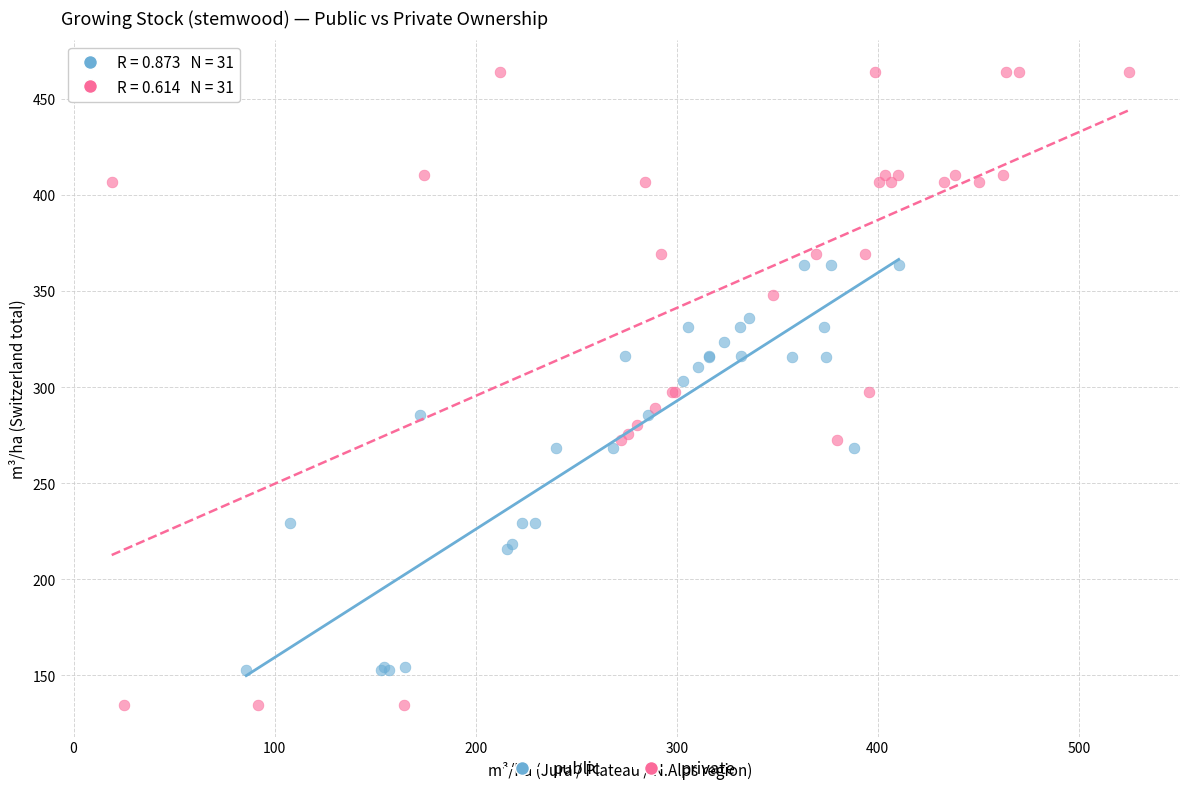

Which series reaches the minimum Y coordinate?

private